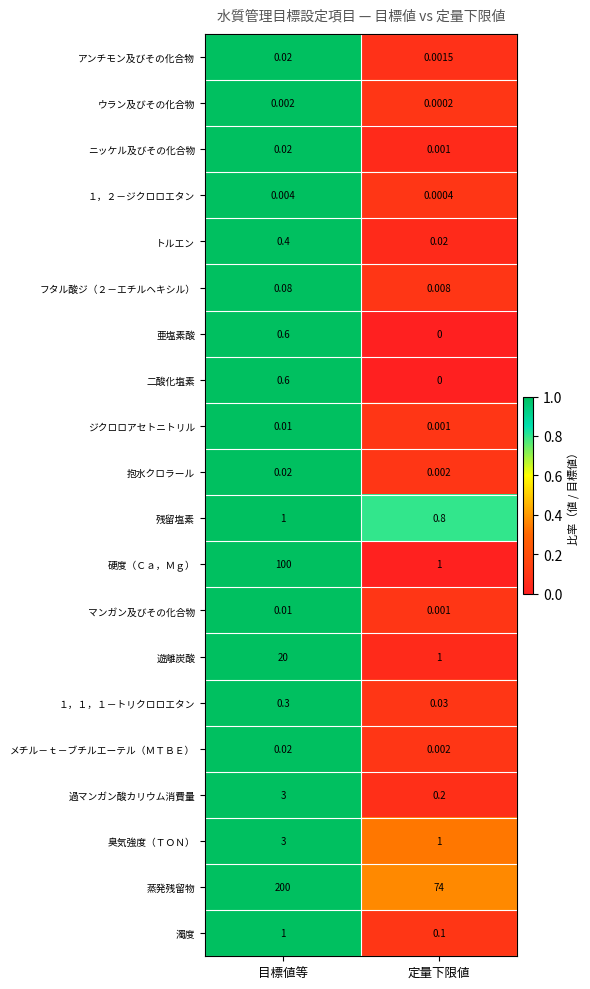

Which series has the widest spread of values?

蒸発残留物